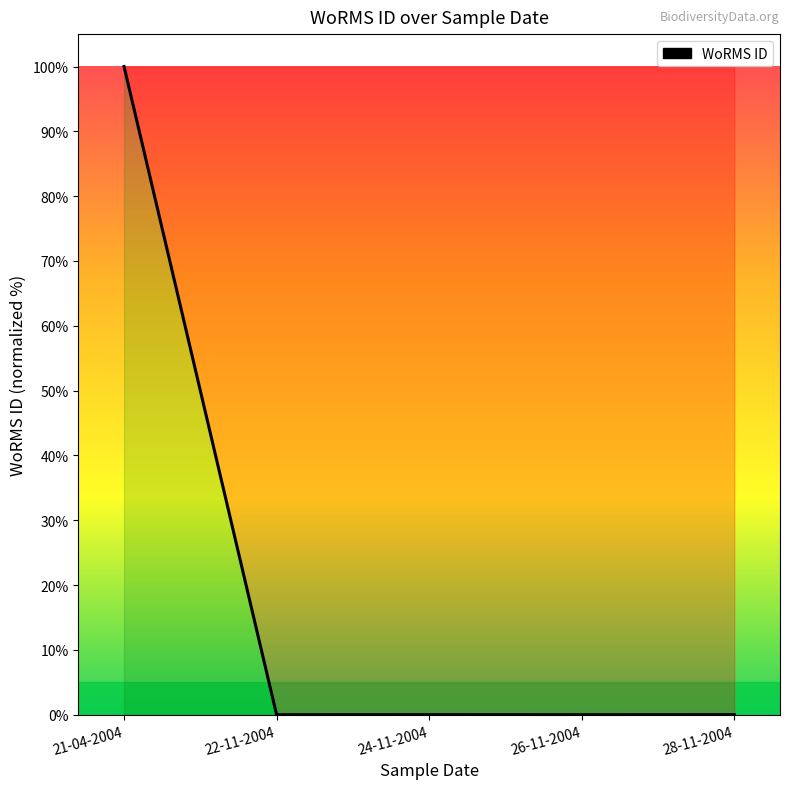

Reading right to left, what are all the values shown in this chart?

0.0	0.0	0.0	0.0	100.0